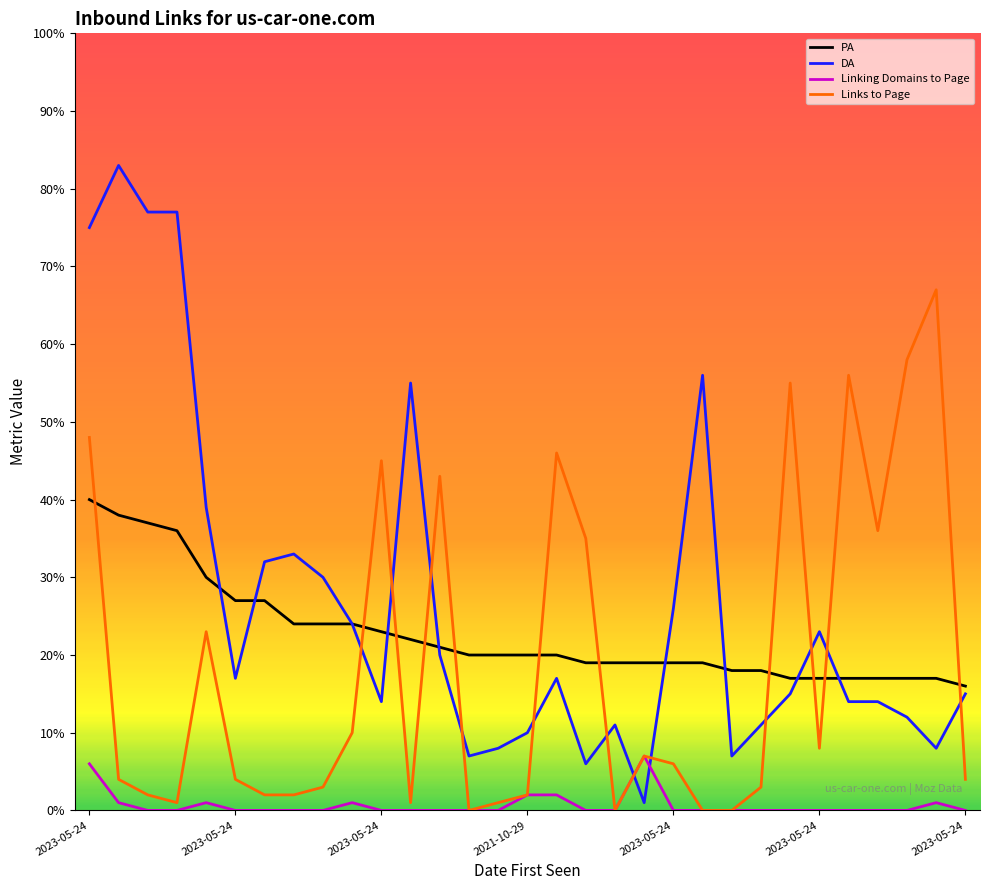

List the series in order of their overall mean, highest first.

DA, PA, Links to Page, Linking Domains to Page